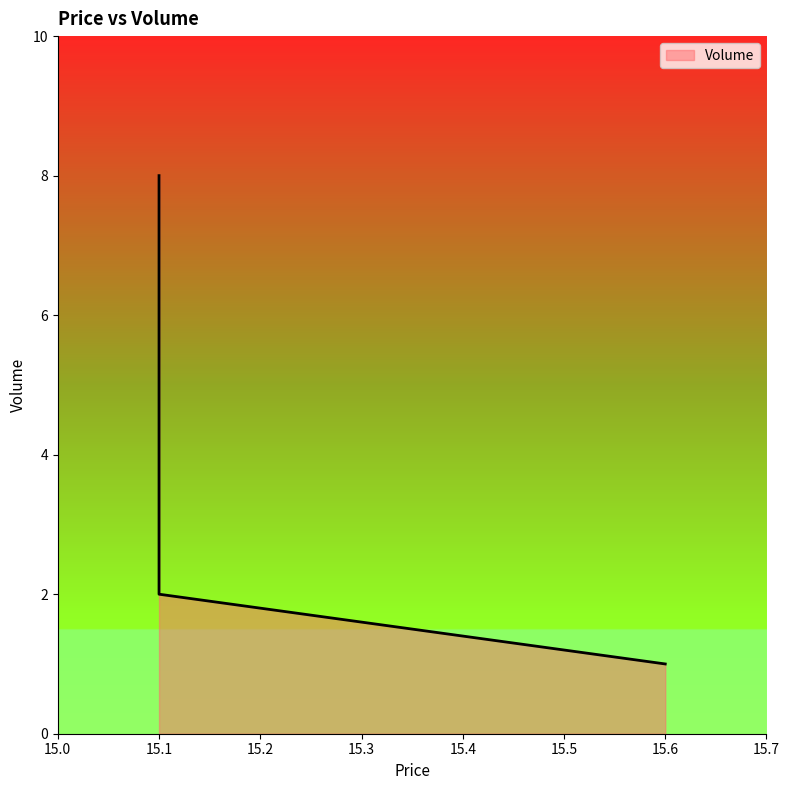

List the labels in order of value, largest first.

15.1, 15.1, 15.6